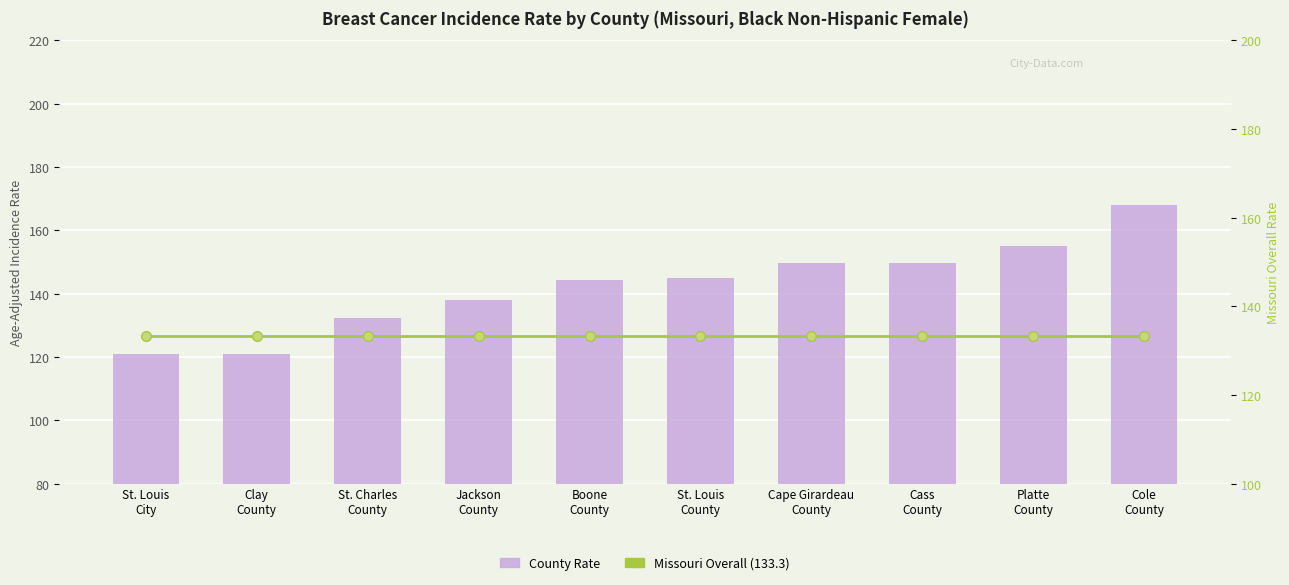

Where does the County Rate series first go above 144?

Boone
County